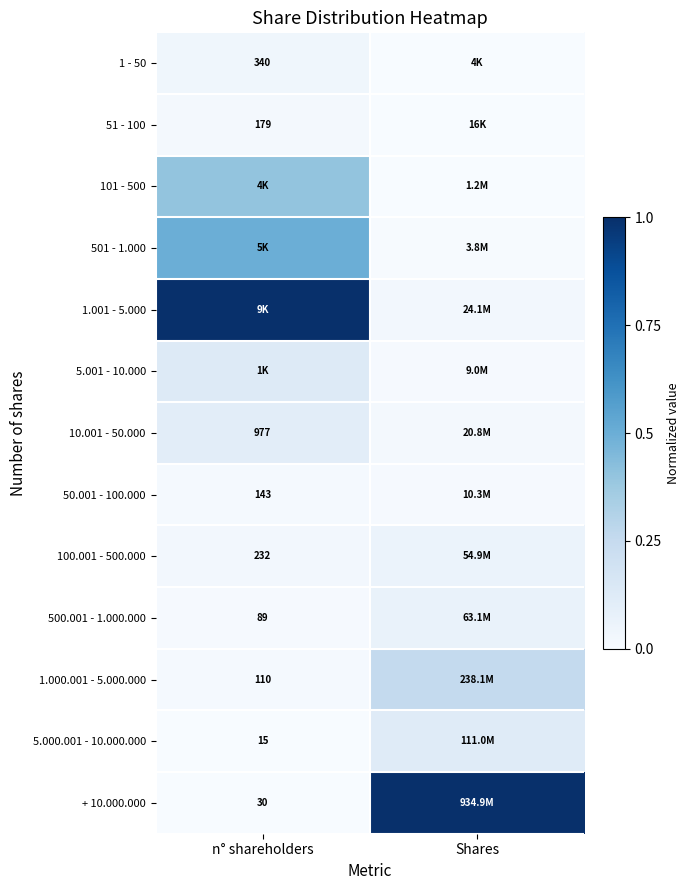

List the series in order of their peak value, lowest first.

50.001 - 100.000, 51 - 100, 1 - 50, 100.001 - 500.000, 500.001 - 1.000.000, 10.001 - 50.000, 5.000.001 - 10.000.000, 5.001 - 10.000, 1.000.001 - 5.000.000, 101 - 500, 501 - 1.000, 1.001 - 5.000, + 10.000.000